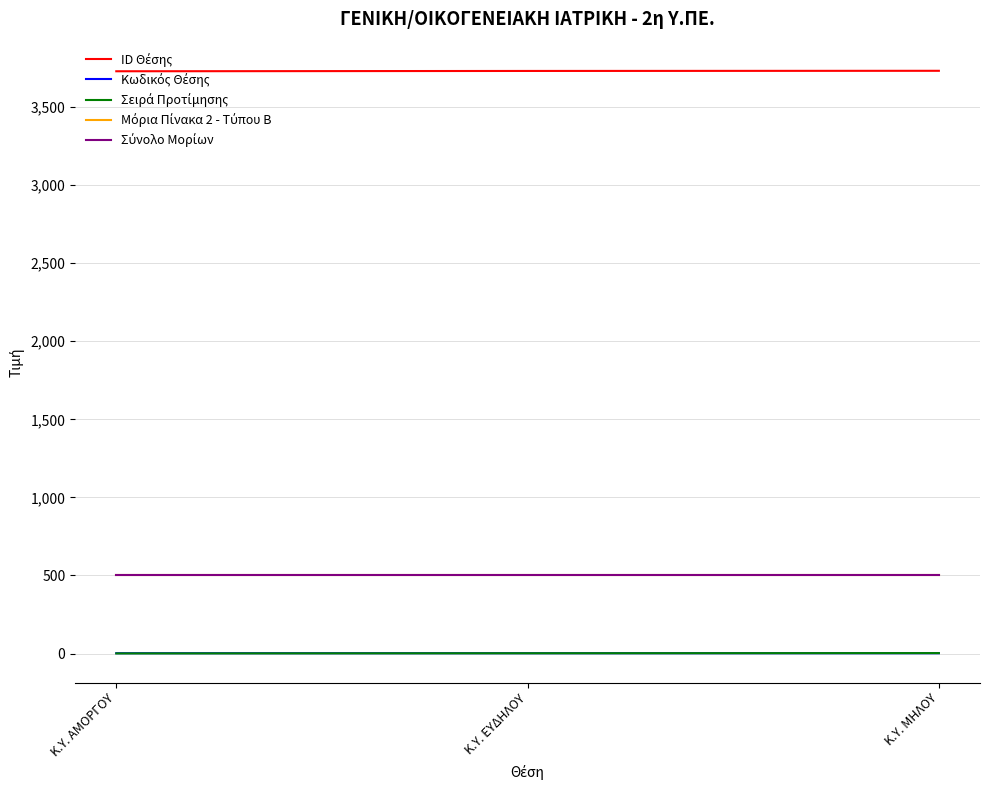

What is the greatest value displayed?

3732.0